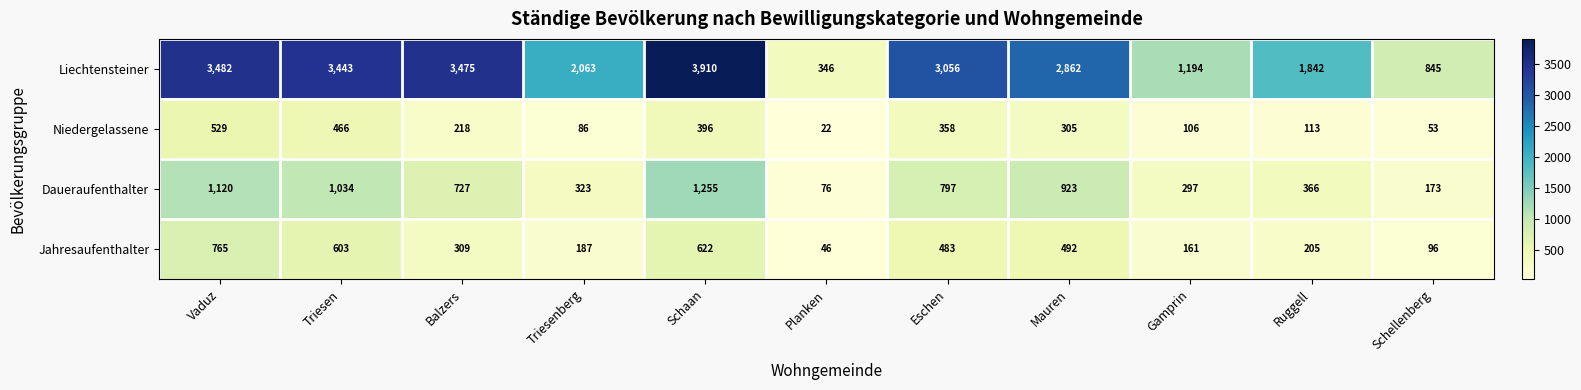

List the series in order of their peak value, lowest first.

Niedergelassene, Jahresaufenthalter, Daueraufenthalter, Liechtensteiner